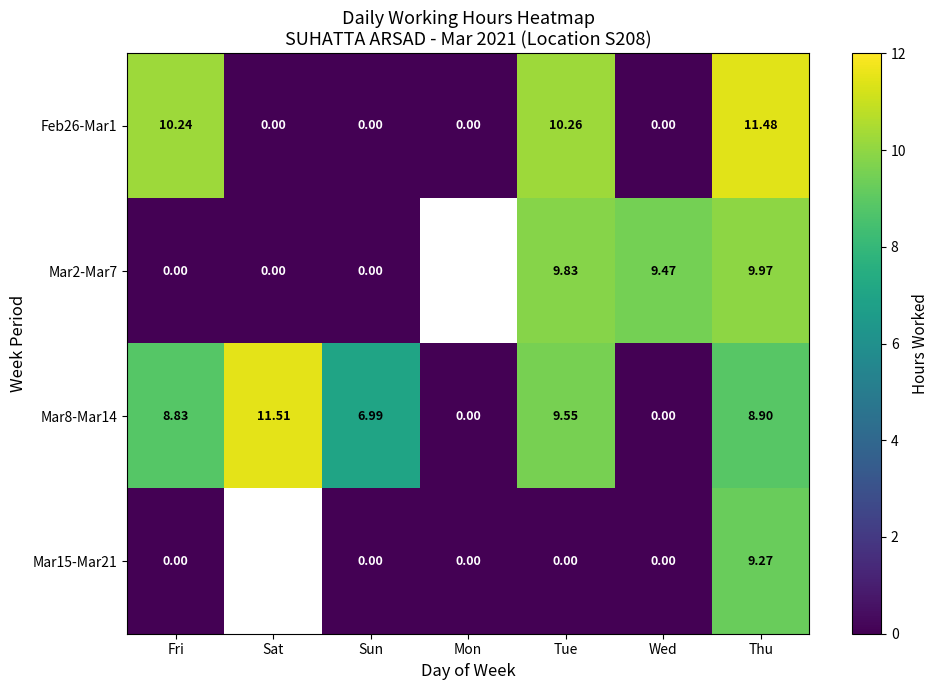

At which label does Mar8-Mar14 first exceed 8?

Fri